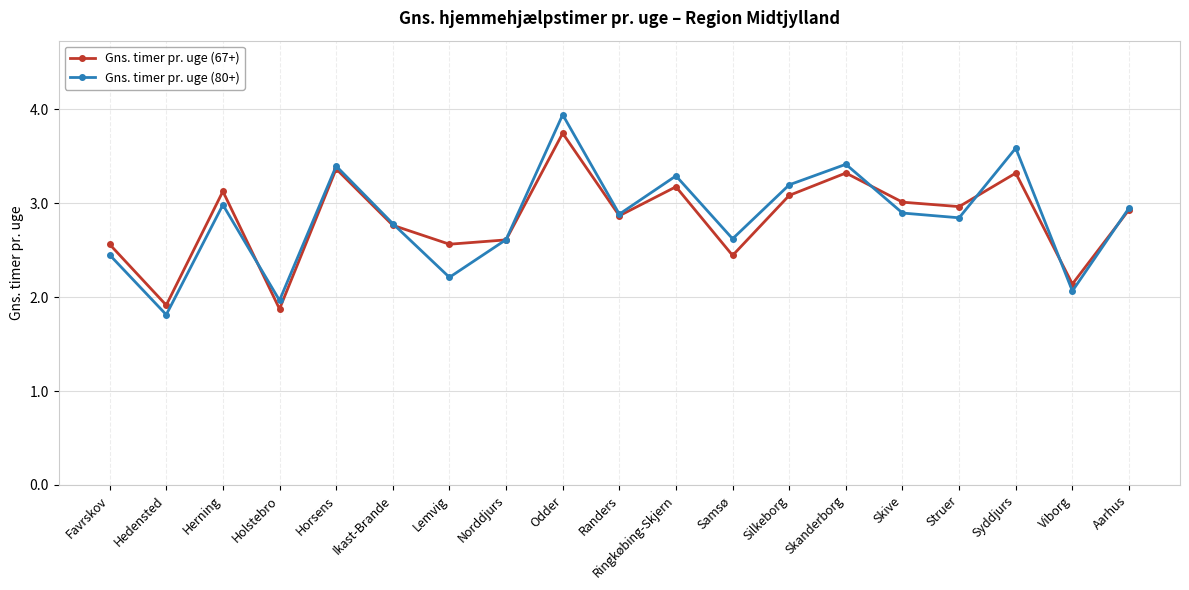

Rank the series by their maximum value, from lowest to highest.

Gns. timer pr. uge (67+), Gns. timer pr. uge (80+)